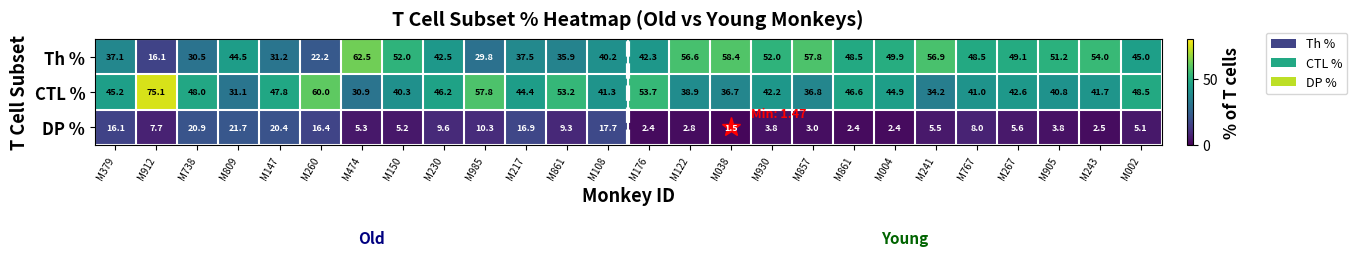

Reading left to right, transcribe all the data shown in this chart.

Th %: M379=37.1	M912=16.1	M738=30.5	M809=44.5	M147=31.2	M260=22.2	M474=62.5	M150=52.0	M230=42.5	M985=29.8	M217=37.5	M861=35.9	M108=40.2	M176=42.3	M122=56.6	M038=58.4	M930=52.0	M857=57.8	M861=48.5	M004=49.9	M241=56.9	M767=48.5	M267=49.1	M905=51.2	M243=54.0	M002=45.0
CTL %: M379=45.2	M912=75.1	M738=48.0	M809=31.1	M147=47.8	M260=60.0	M474=30.9	M150=40.3	M230=46.2	M985=57.8	M217=44.4	M861=53.2	M108=41.3	M176=53.7	M122=38.9	M038=36.7	M930=42.2	M857=36.8	M861=46.6	M004=44.9	M241=34.2	M767=41.0	M267=42.6	M905=40.8	M243=41.7	M002=48.5
DP %: M379=16.1	M912=7.7	M738=20.9	M809=21.7	M147=20.4	M260=16.4	M474=5.3	M150=5.2	M230=9.6	M985=10.3	M217=16.9	M861=9.3	M108=17.7	M176=2.4	M122=2.8	M038=1.5	M930=3.8	M857=3.0	M861=2.4	M004=2.4	M241=5.5	M767=8.0	M267=5.6	M905=3.8	M243=2.5	M002=5.1